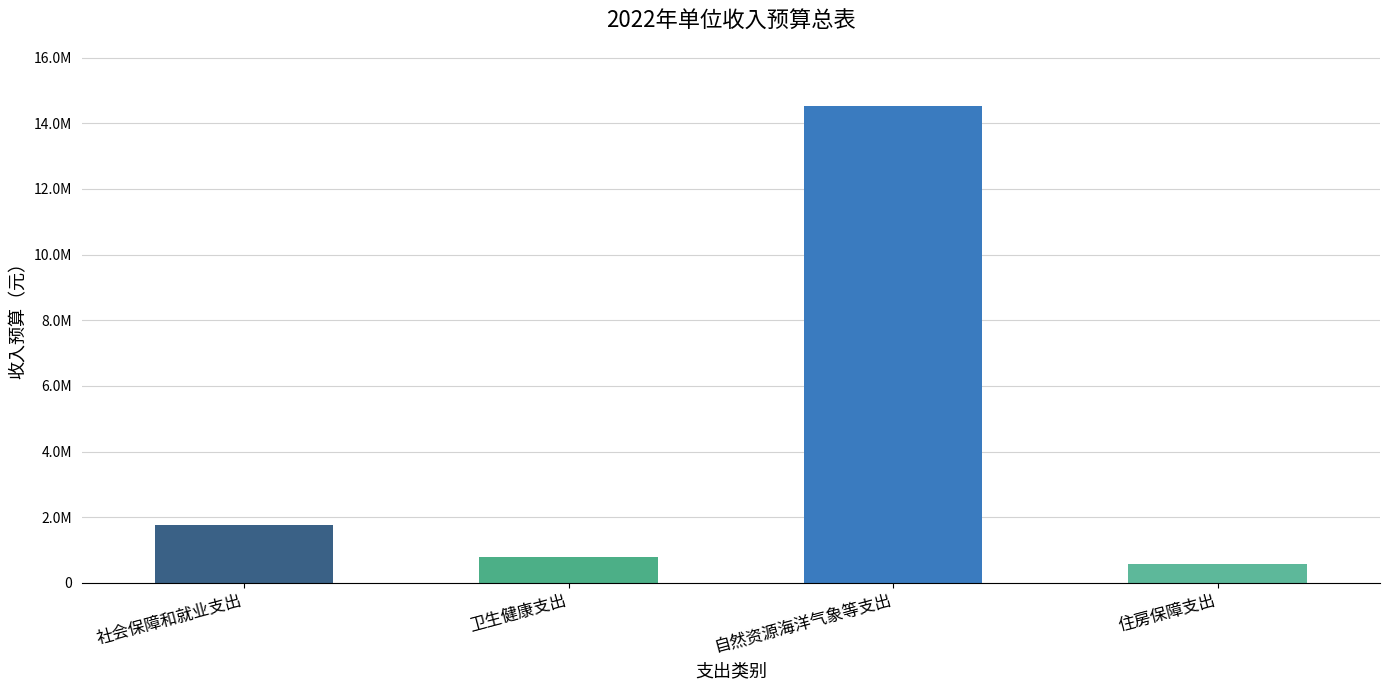

Are the bars grouped side by side (vs. stacked)?

No